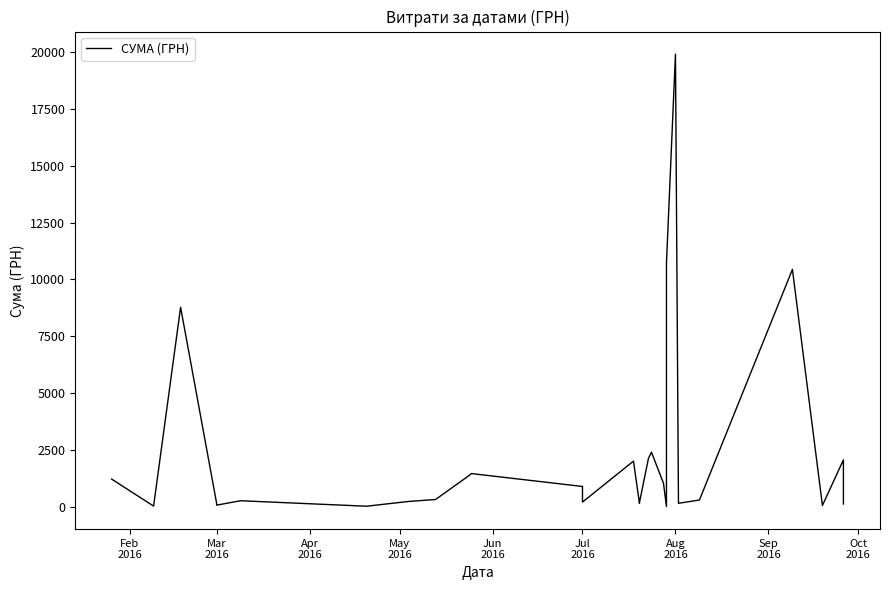

At which category does the chart reach its peak across all series?

Aug 2016